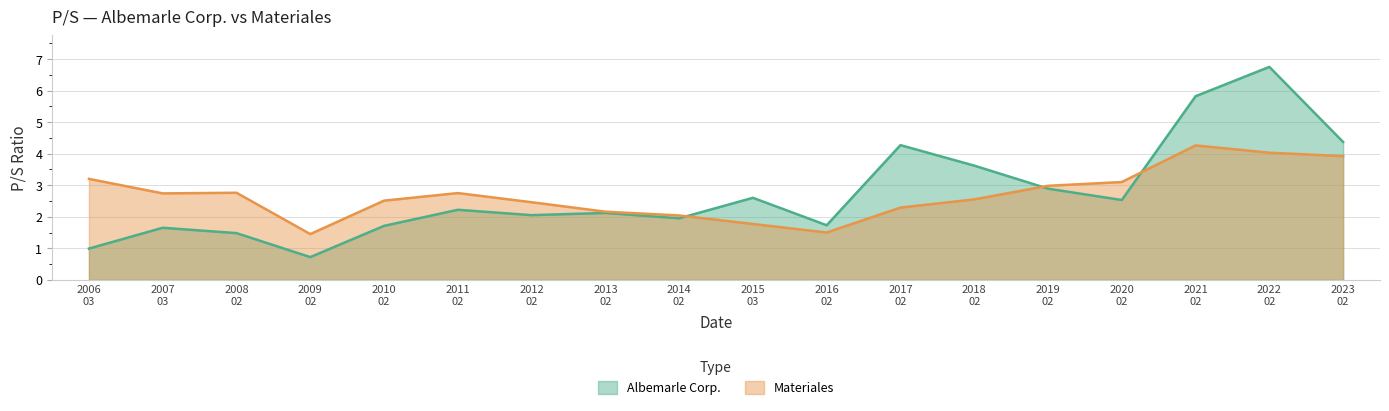

What is the minimum value for Materiales?

1.4